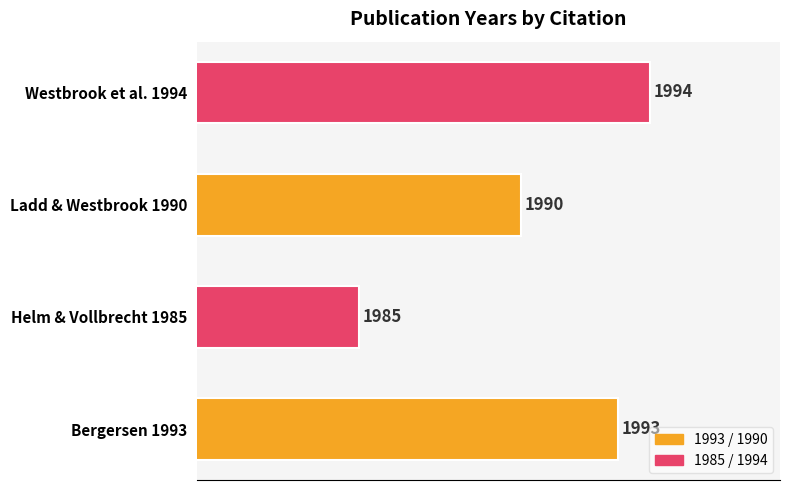

What is the change in value from Helm & Vollbrecht 1985 to Westbrook et al. 1994?

+9